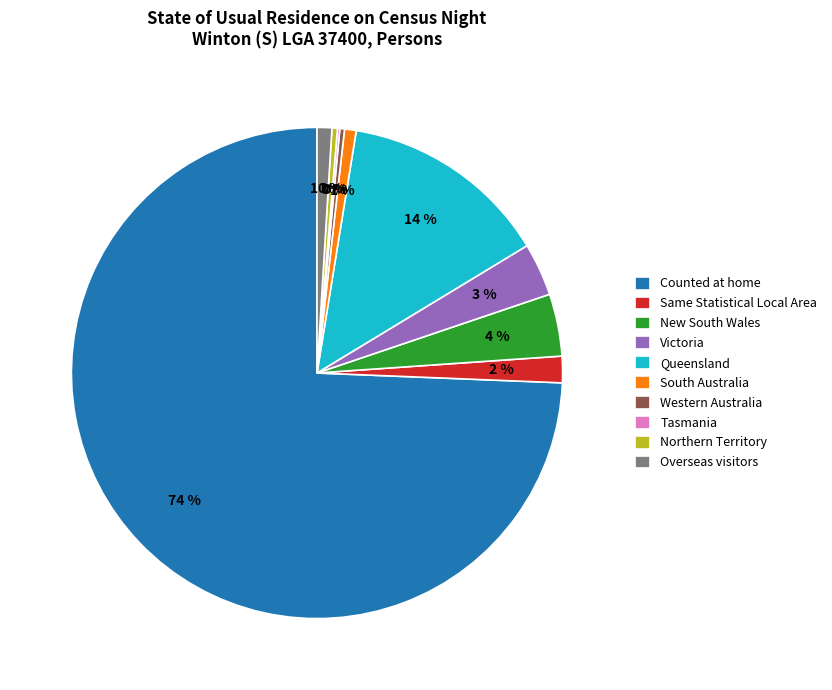

Which has a higher value, Same Statistical Local Area or Queensland?

Queensland